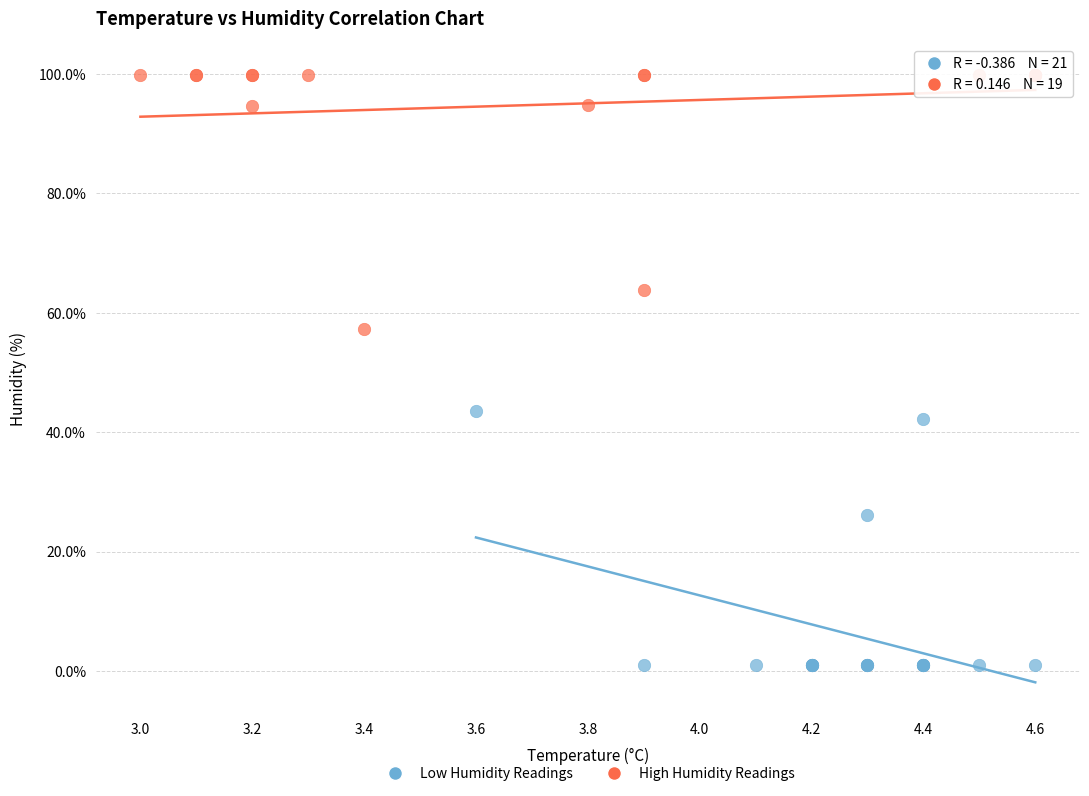

What are all the series names shown in the legend?

Low Humidity Readings, High Humidity Readings